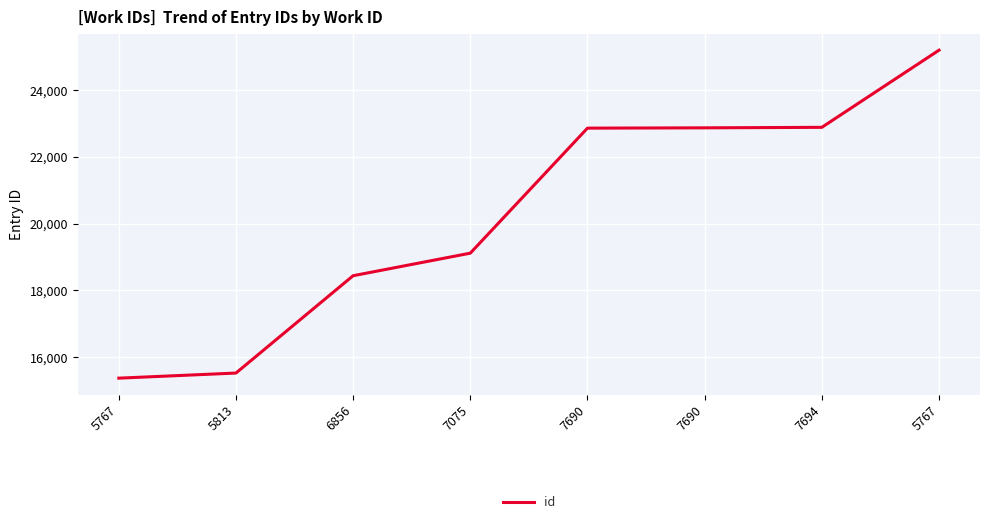

What is the change in value from 7075 to 7690?

+3753